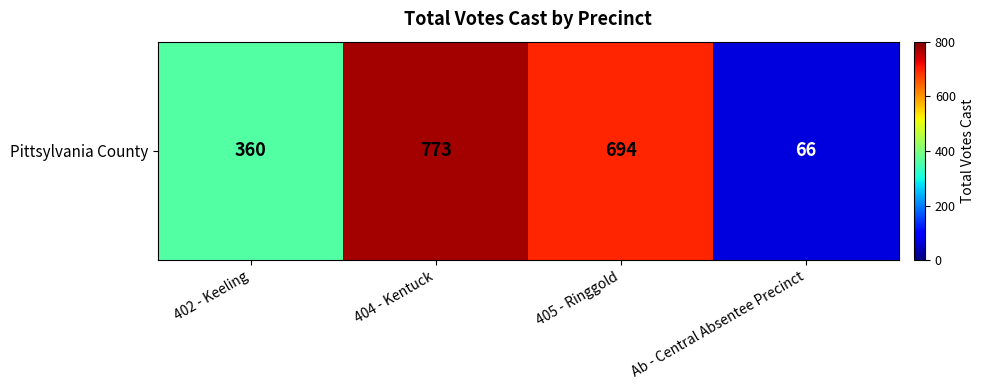

Count the number of values greater than 694.

1